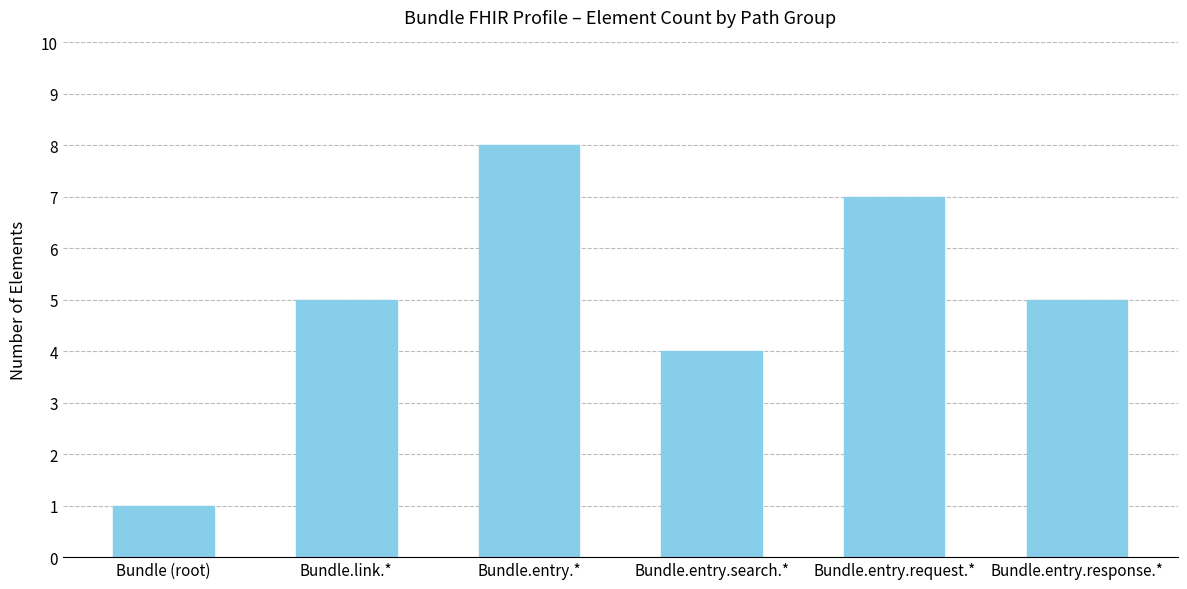

Which has a higher value, Bundle.link.* or Bundle (root)?

Bundle.link.*